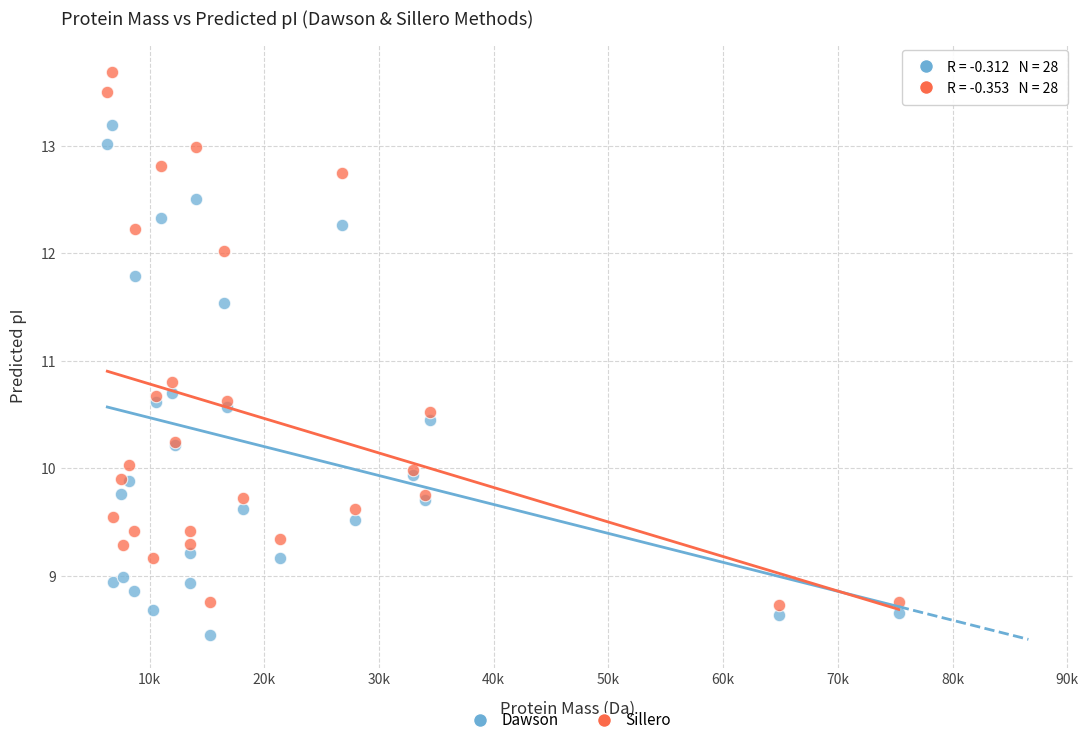

What is the X range (max minus min) for the scatter plot?

68997.2